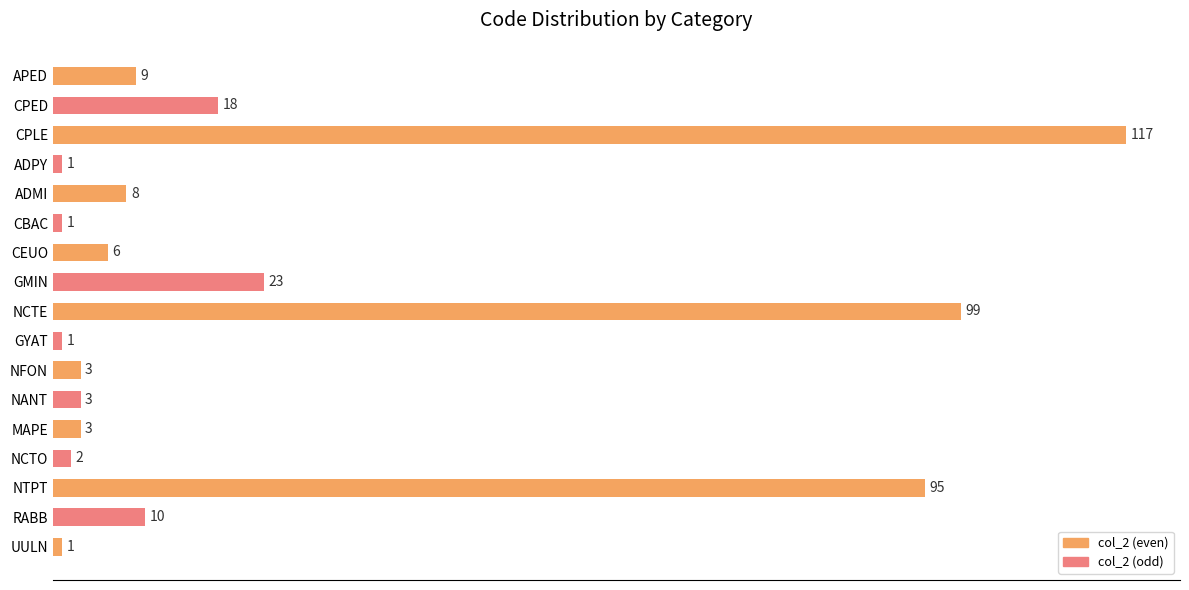

What is the label of the 15th bar from the bottom?

CPLE